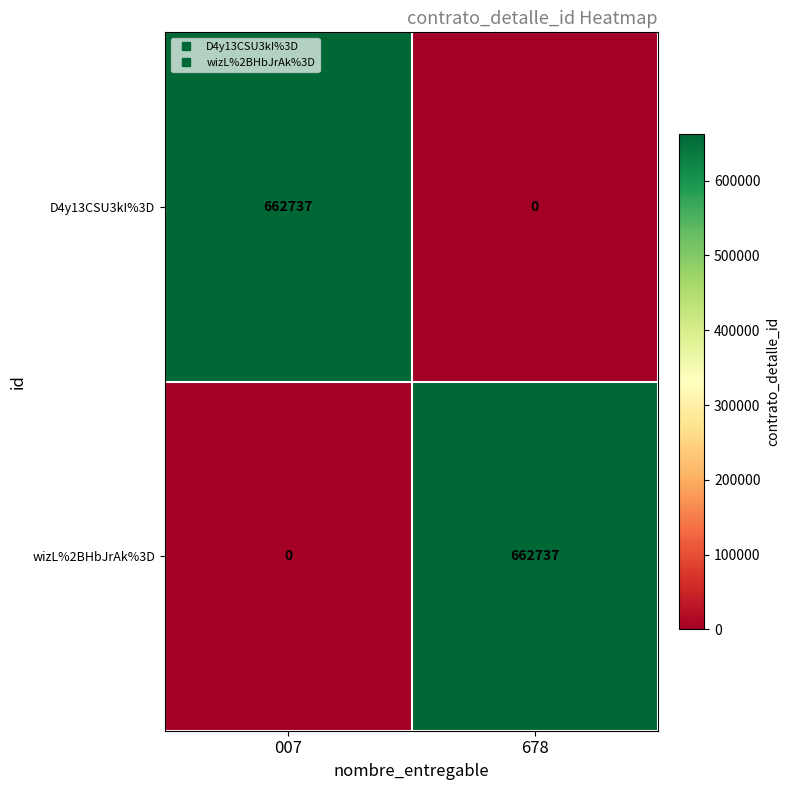

What is the total value across all series at 678?

662737